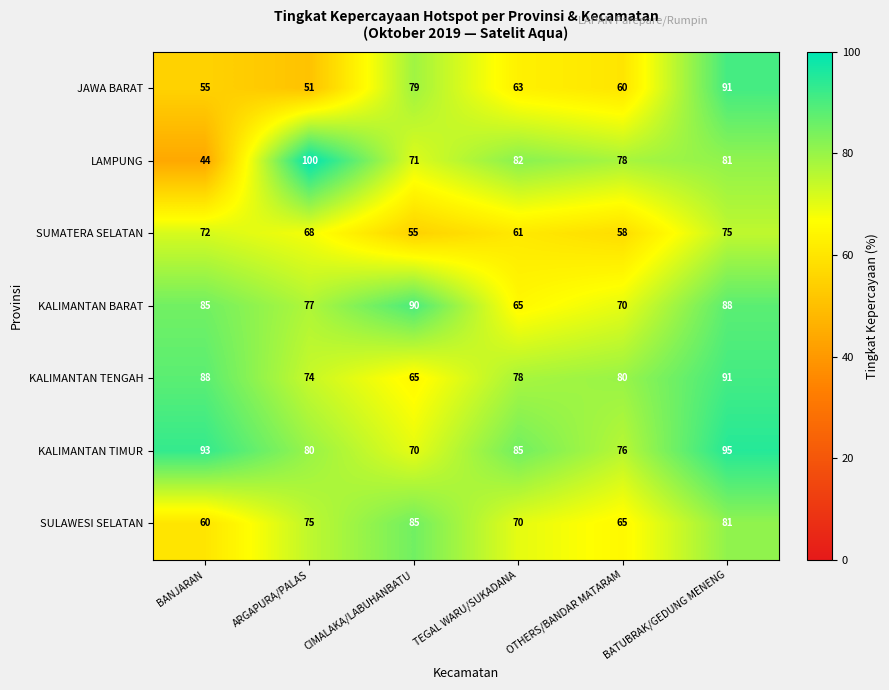

Is the value of JAWA BARAT at BATUBRAK/GEDUNG MENENG greater than the value of KALIMANTAN BARAT at ARGAPURA/PALAS?

Yes